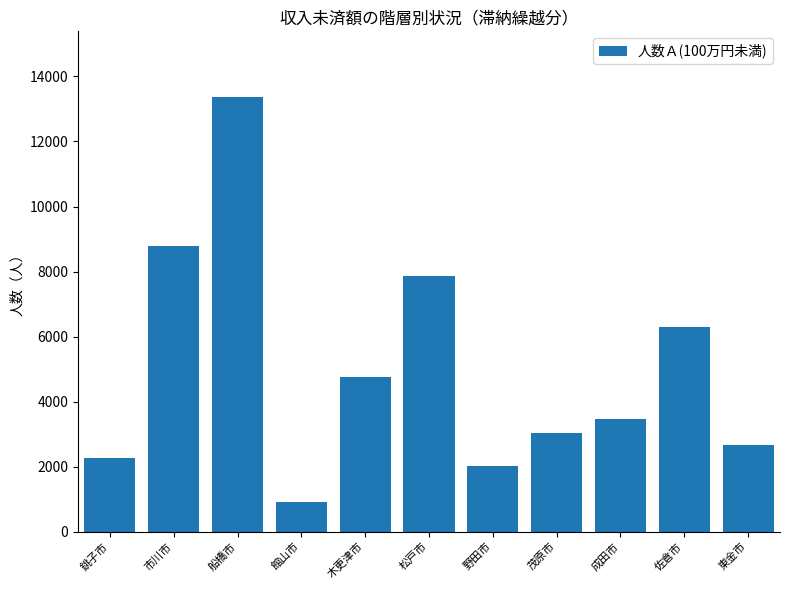

The chart shows a value of 7549 at 木更津市. True or false?

False